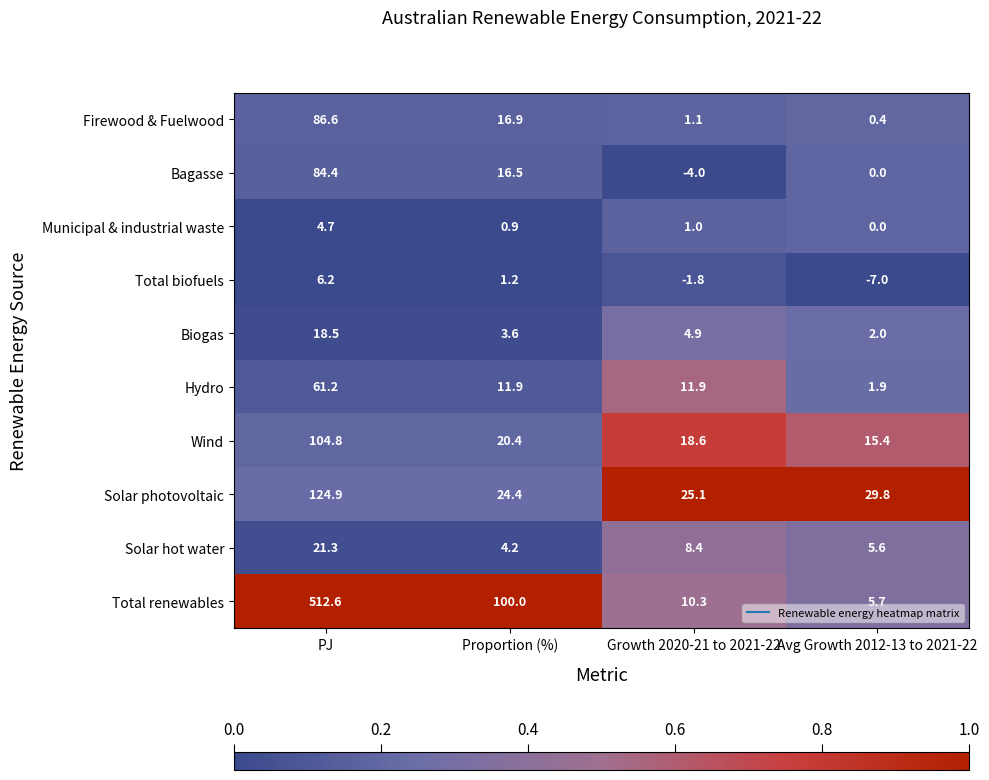

Which category has the highest value across all series?

PJ